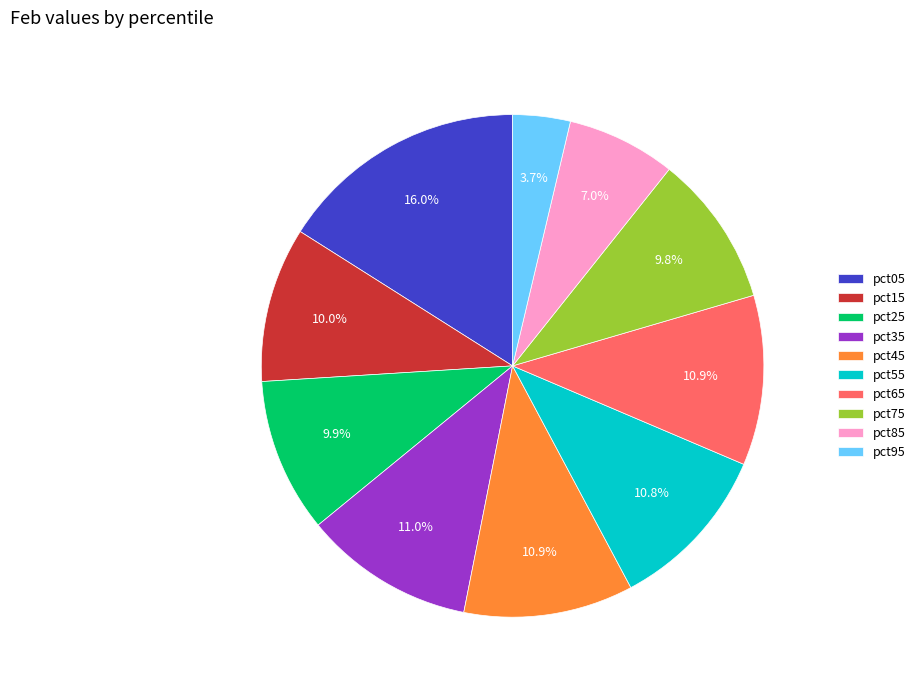

Which slice is the largest?

pct05